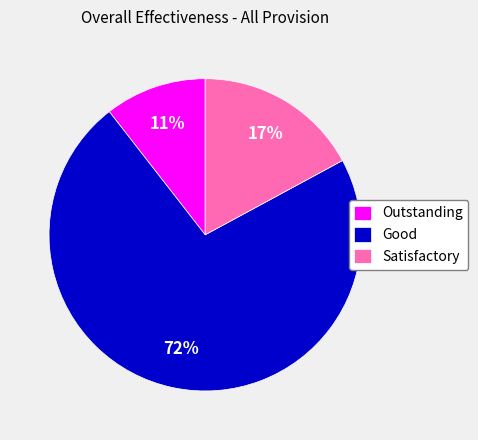

Which category has the biggest portion of the pie?

Good